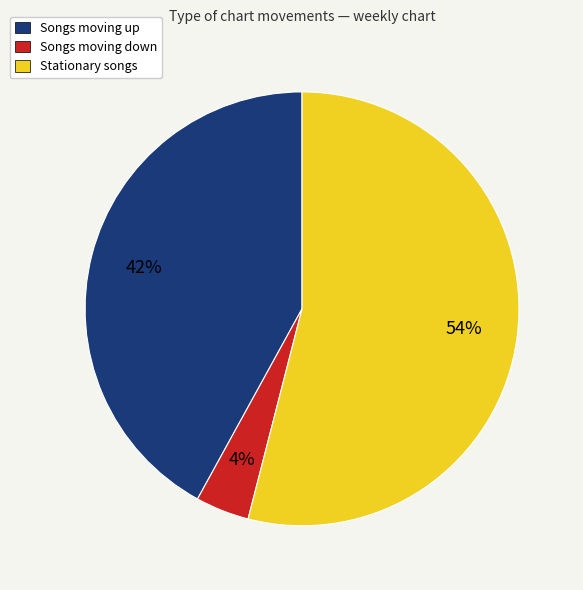

Does any single category account for the majority?

Yes